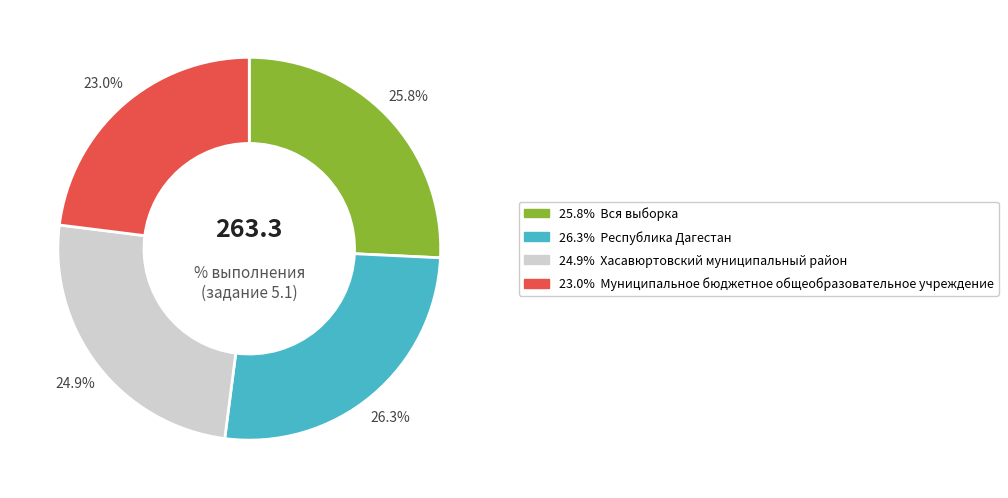

Is there any slice that represents more than half of the pie?

No